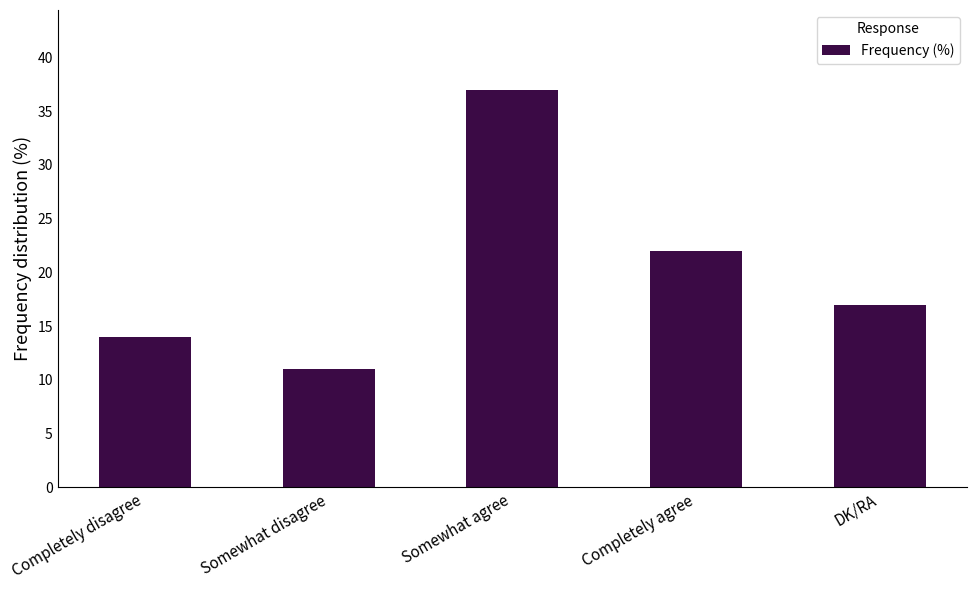

Reading left to right, list all the values displayed in this chart.

14	11	37	22	17